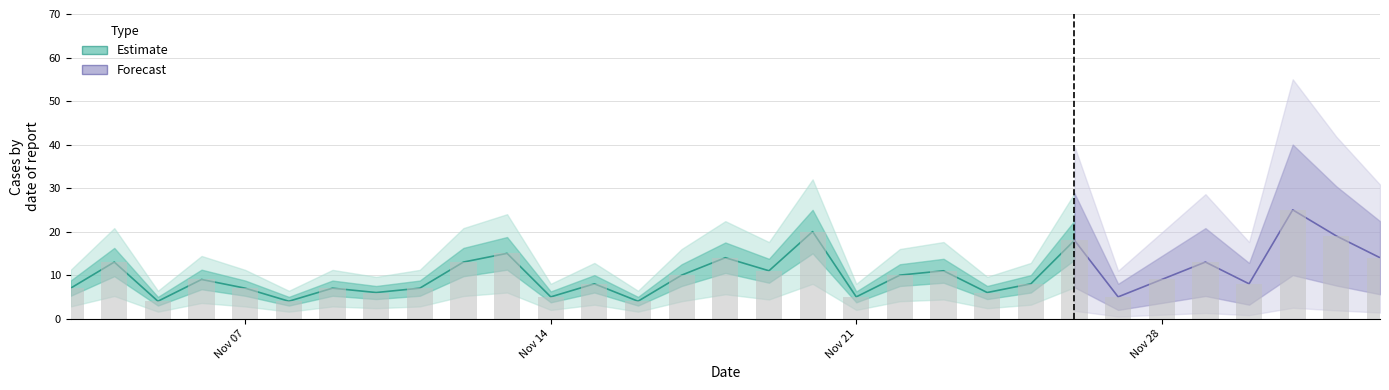

List the labels in order of value, largest first.

2022-12-01, 2022-11-20, 2022-12-02, 2022-11-26, 2022-11-13, 2022-11-18, 2022-12-03, 2022-11-04, 2022-11-12, 2022-11-29, 2022-11-19, 2022-11-23, 2022-11-17, 2022-11-22, 2022-11-06, 2022-11-28, 2022-11-15, 2022-11-25, 2022-11-30, 2022-11-03, 2022-11-07, 2022-11-09, 2022-11-11, 2022-11-10, 2022-11-24, 2022-11-14, 2022-11-21, 2022-11-27, 2022-11-05, 2022-11-08, 2022-11-16